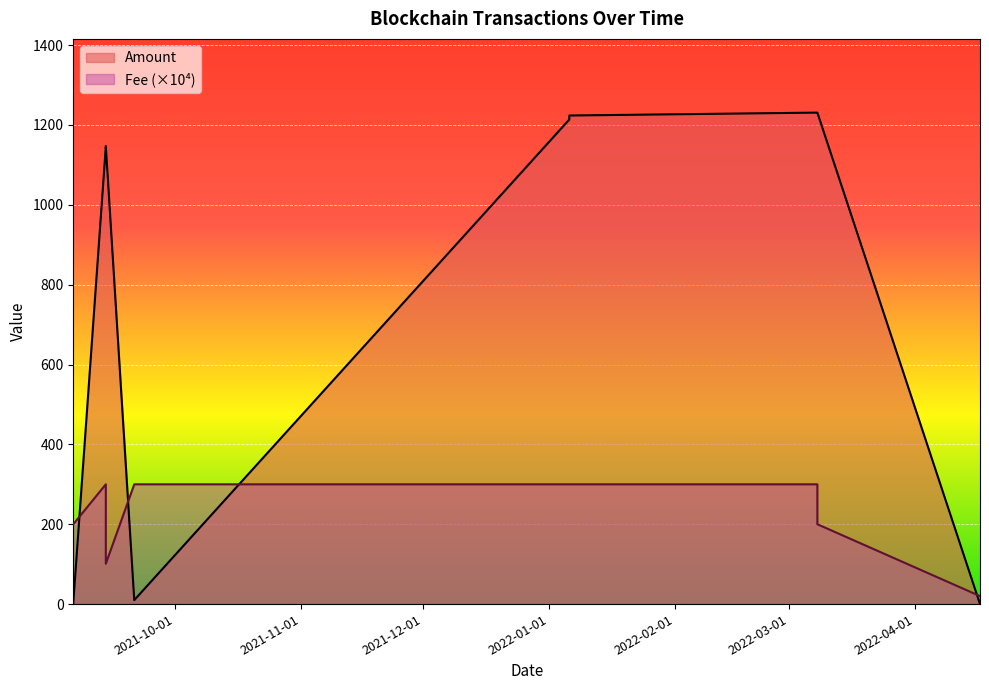

At which label does Amount first exceed 1147?

2021-09-14